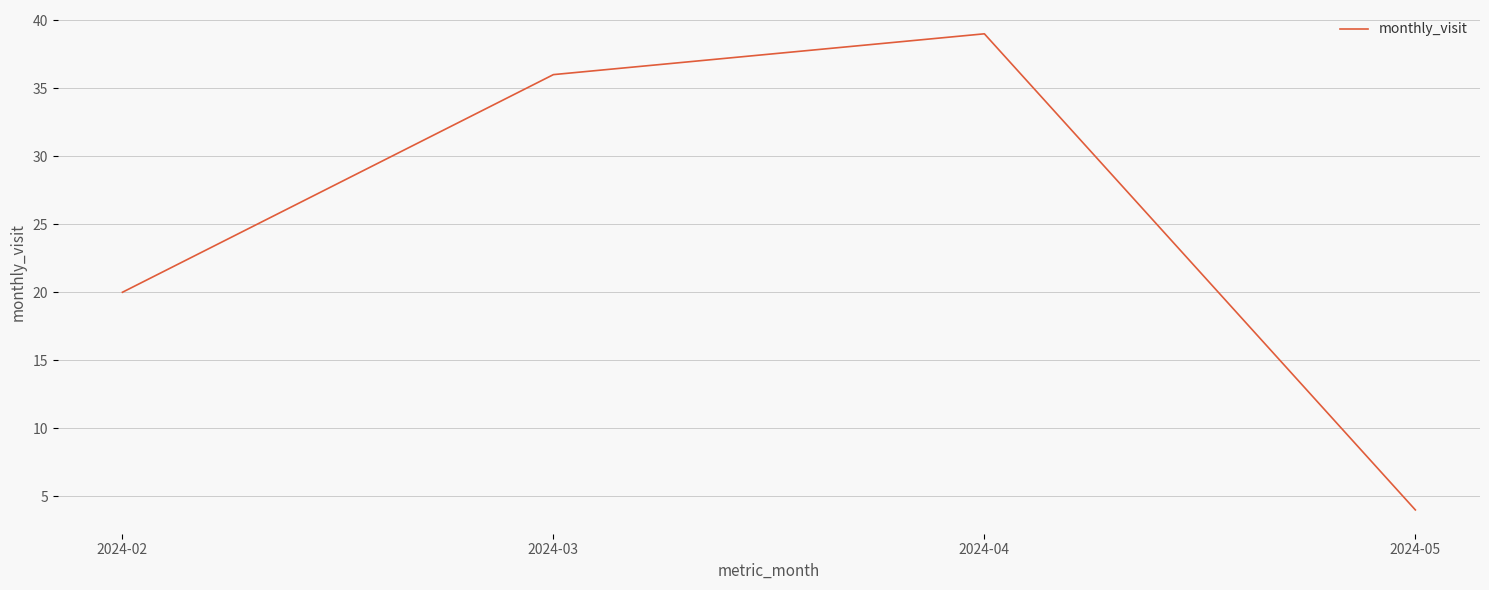

Rank the categories by value from highest to lowest.

2024-04, 2024-03, 2024-02, 2024-05